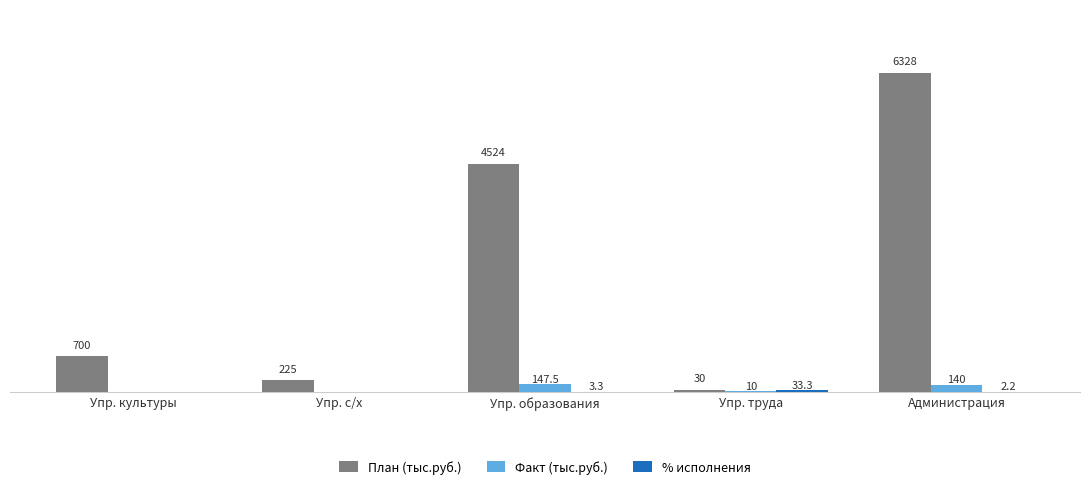

Which category has the highest value in the План (тыс.руб.) series?

Администрация